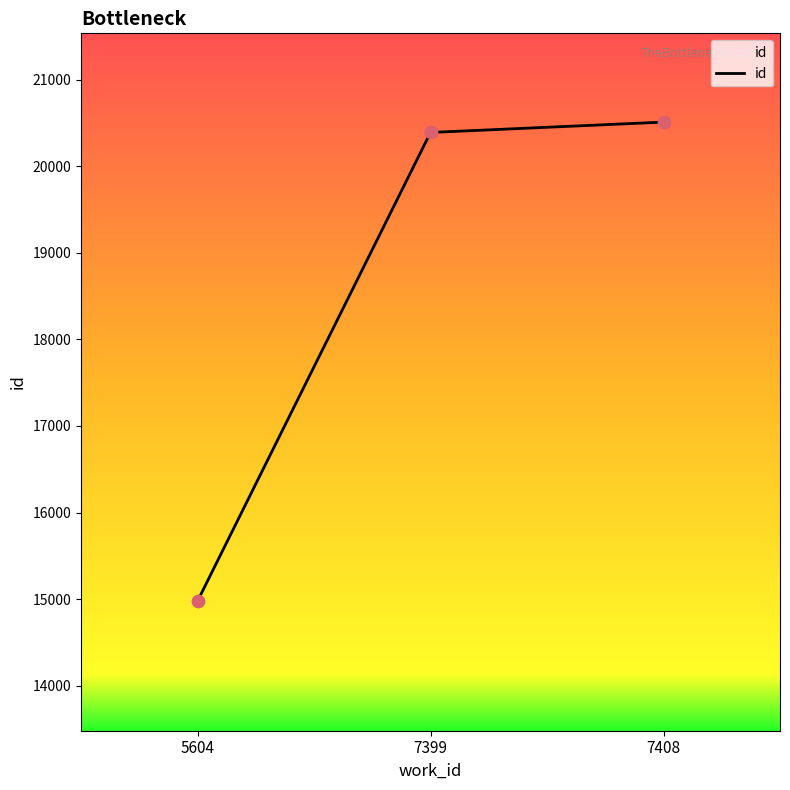

Which has a higher value, 5604 or 7408?

7408